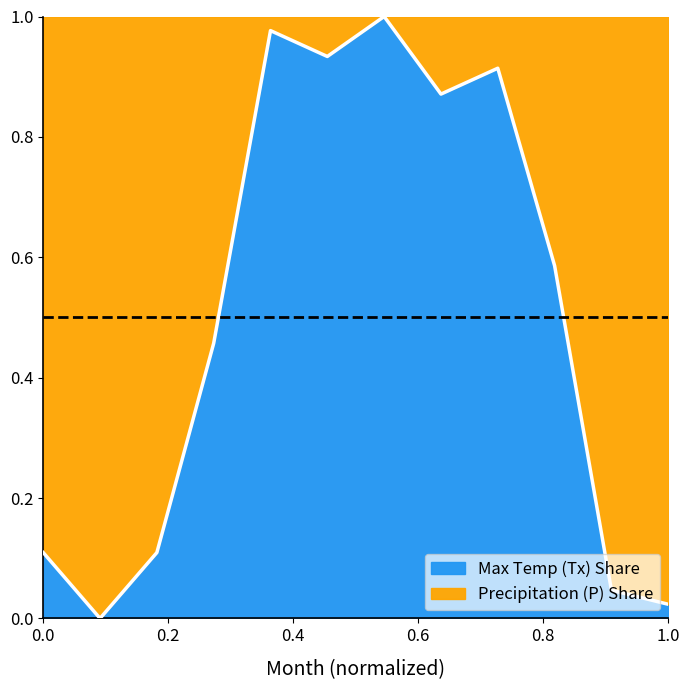

True or false: there are more than 2 points higher than both neighbors.

True